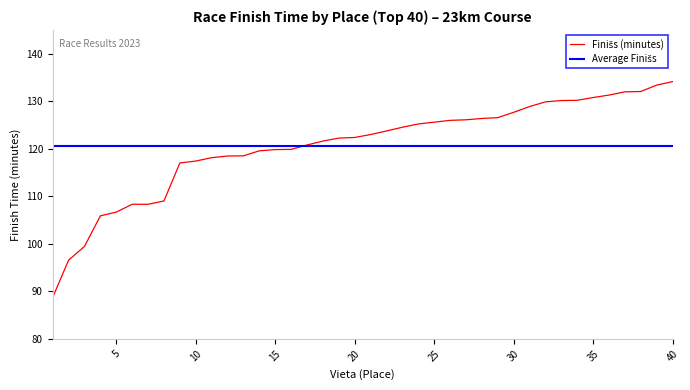

Reading left to right, list all the values displayed in this chart.

88.8	96.6	99.5	105.9	106.7	108.3	108.3	109.0	117.0	117.4	118.1	118.5	118.5	119.6	119.8	119.9	120.8	121.6	122.2	122.4	123.0	123.8	124.5	125.2	125.6	126.0	126.1	126.4	126.5	127.7	128.9	129.9	130.2	130.2	130.8	131.3	132.0	132.1	133.4	134.1